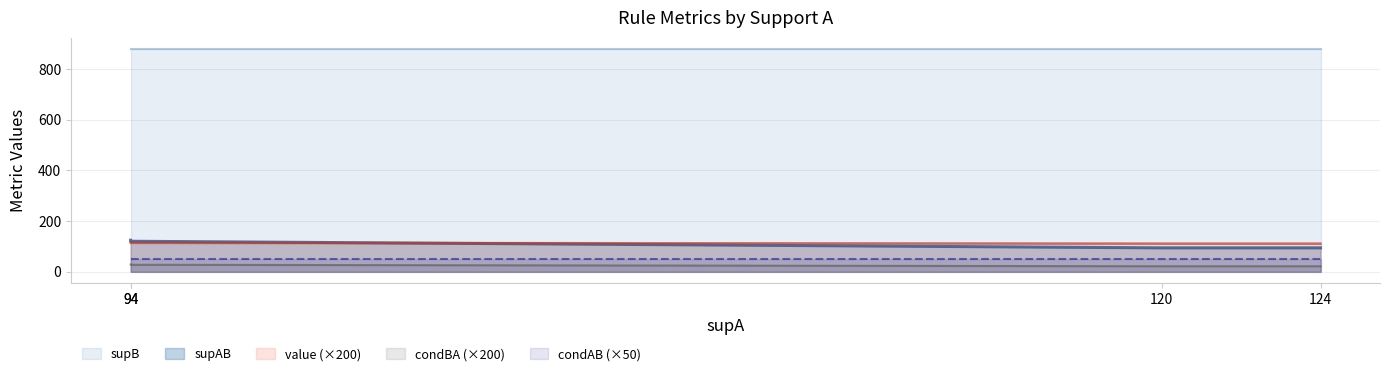

The supAB series shows 94.0 at 124. True or false?

True